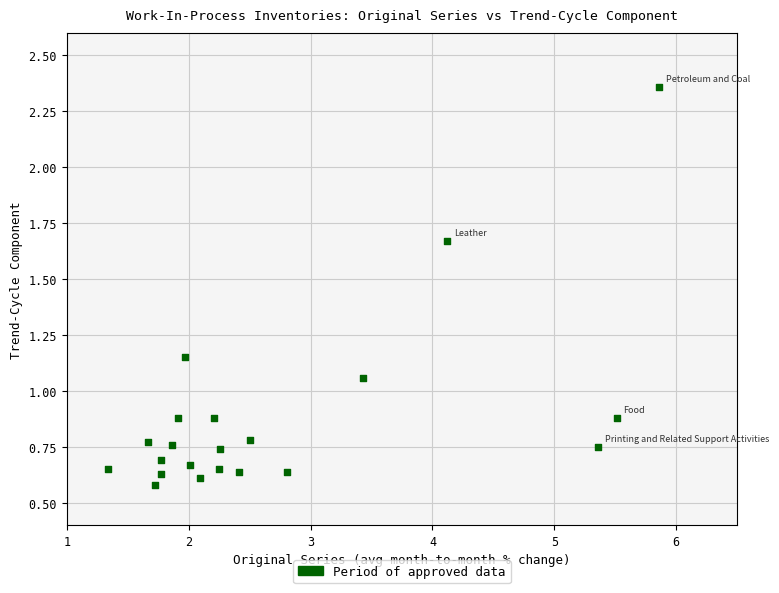

What is the range of X values (max minus min)?

4.5